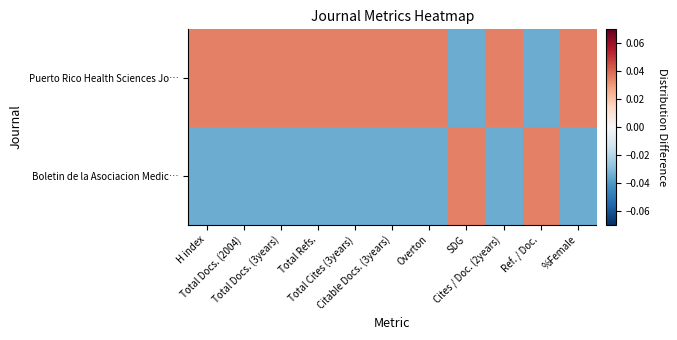

At which category is the sum across all series the highest?

H index